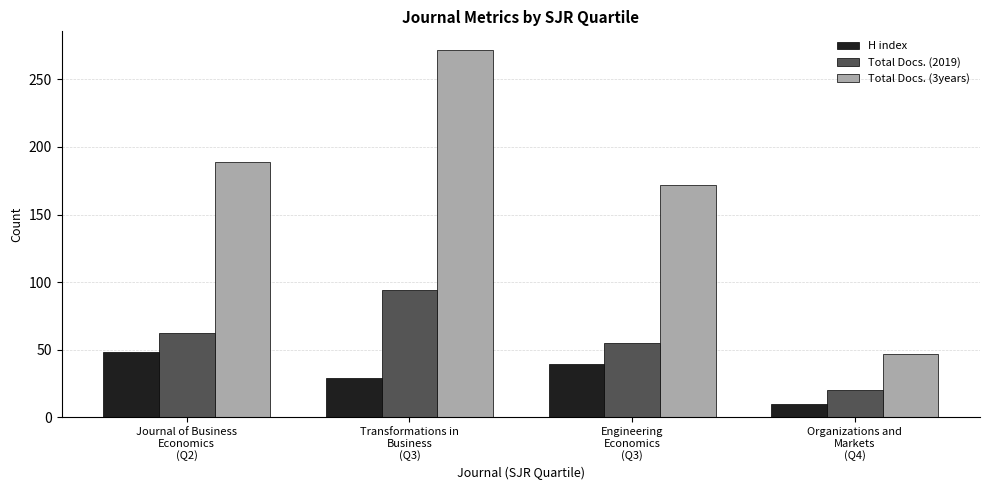

Rank the series by their maximum value, from highest to lowest.

Total Docs. (3years), Total Docs. (2019), H index